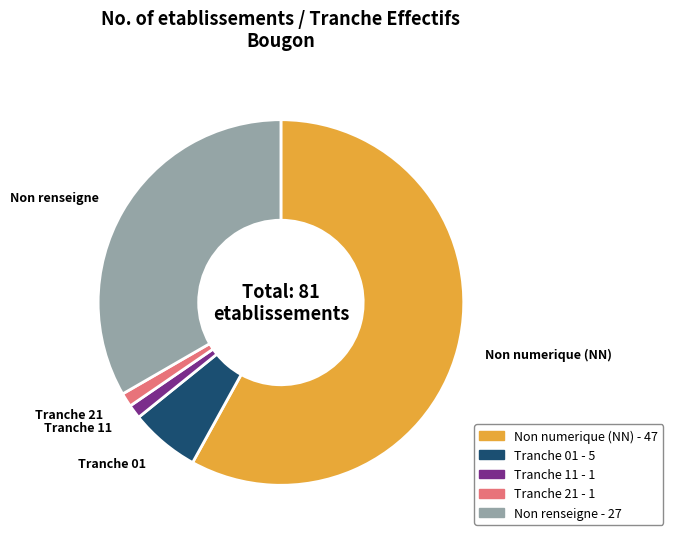

Is there any slice that represents more than half of the pie?

Yes